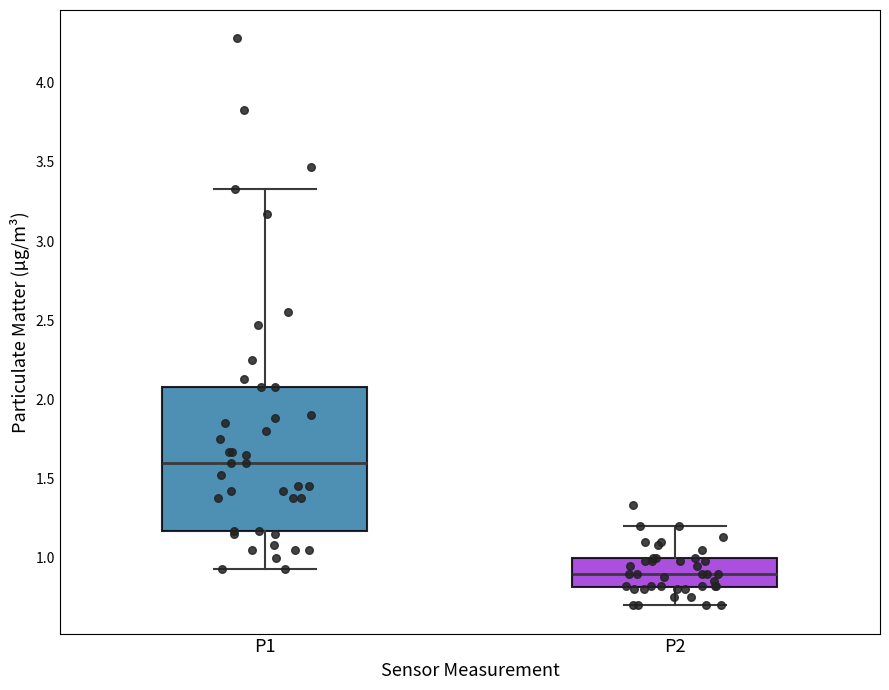

Which box's median line is the highest?

P1